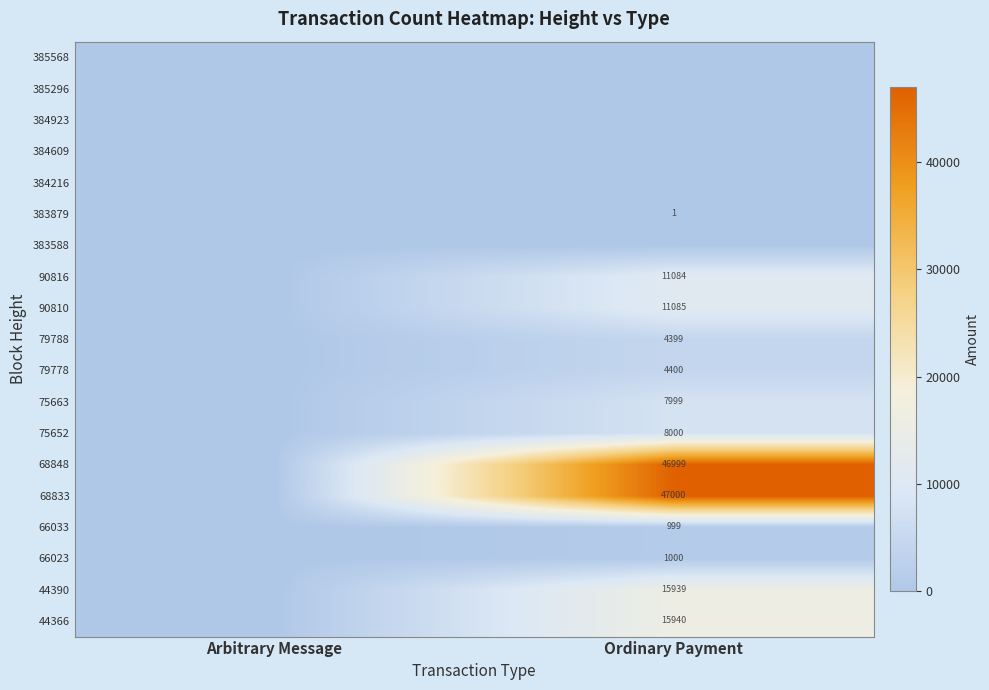

What is the greatest value displayed?

47000